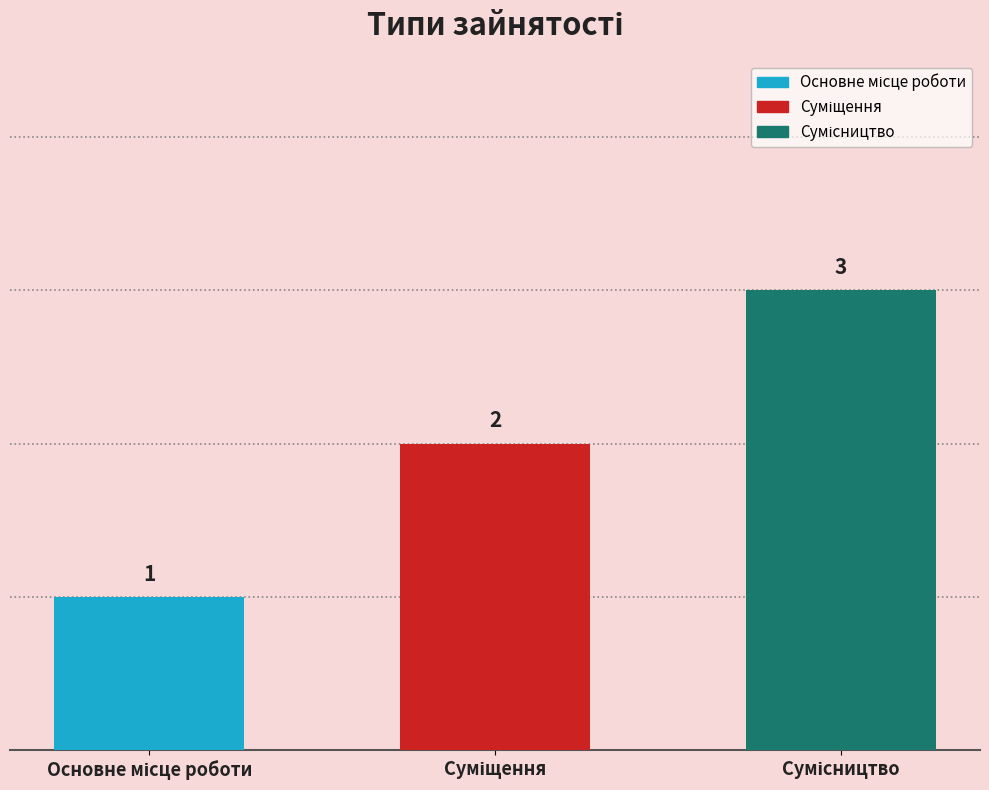

Count the values in the range 1 to 3.

3